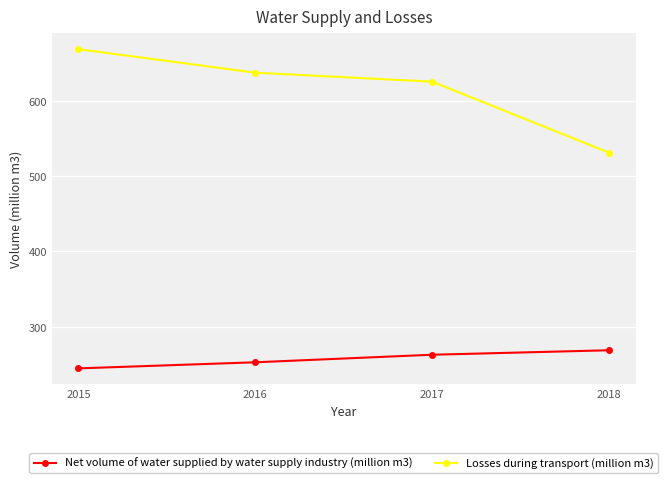

What is the sum of the Net volume of water supplied by water supply industry (million m3) values at 2015 and 2018?

513.2